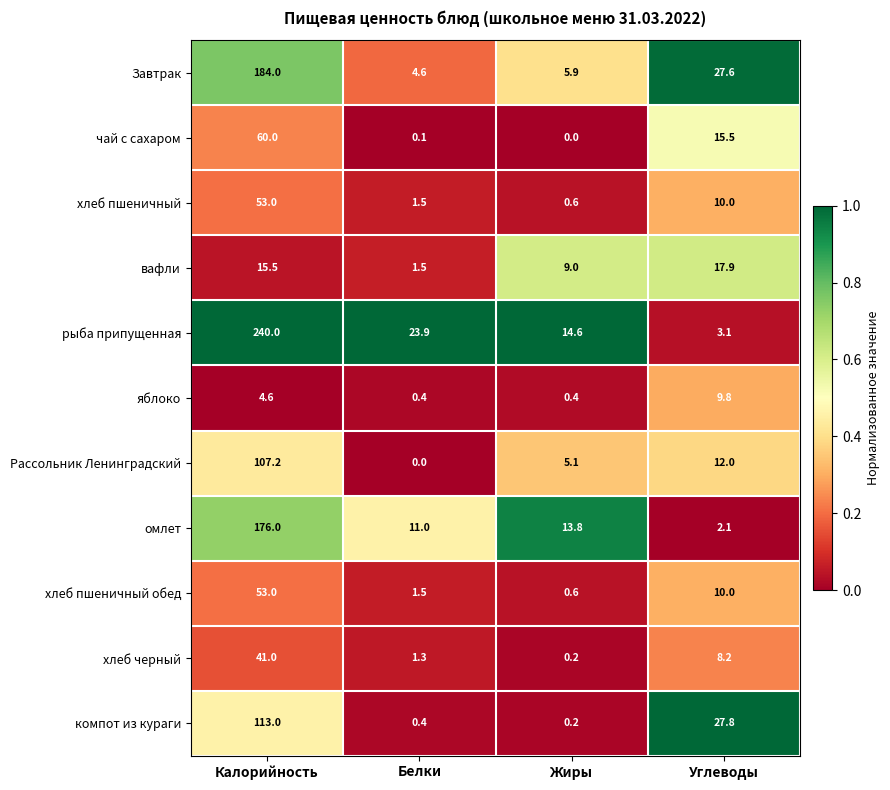

What is the approximate value of вафли at Углеводы?

17.9